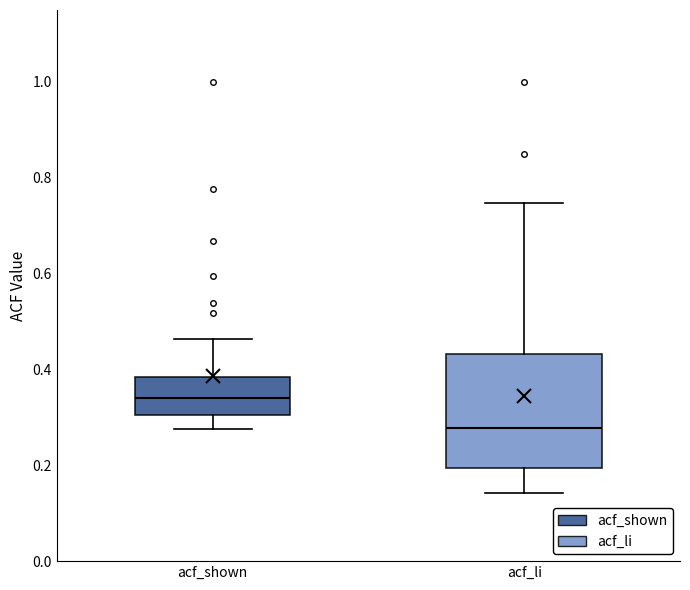

Which box has the lowest median line?

acf_li